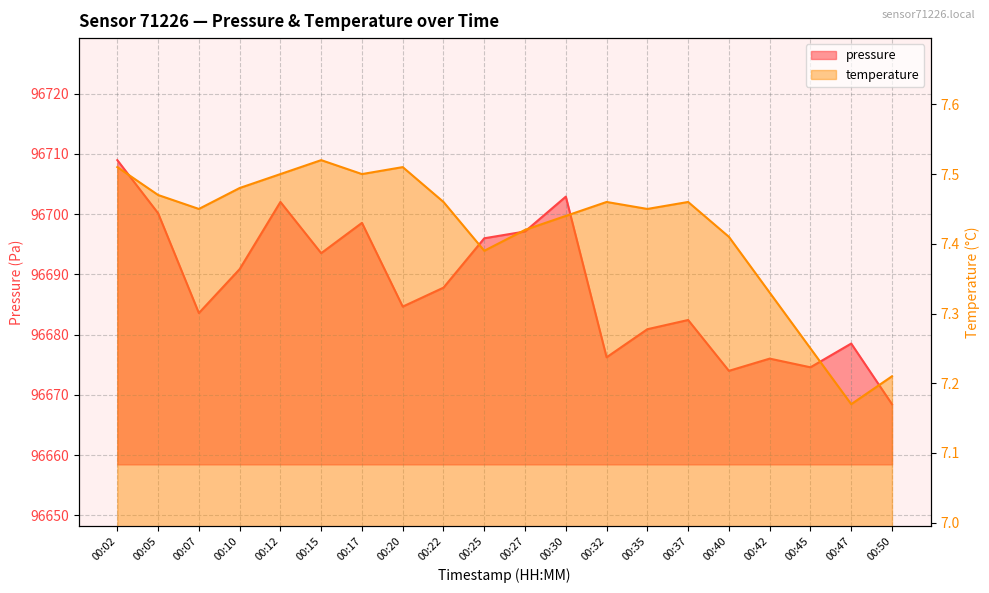

True or false: temperature has more than 0 points higher than both neighbors.

True